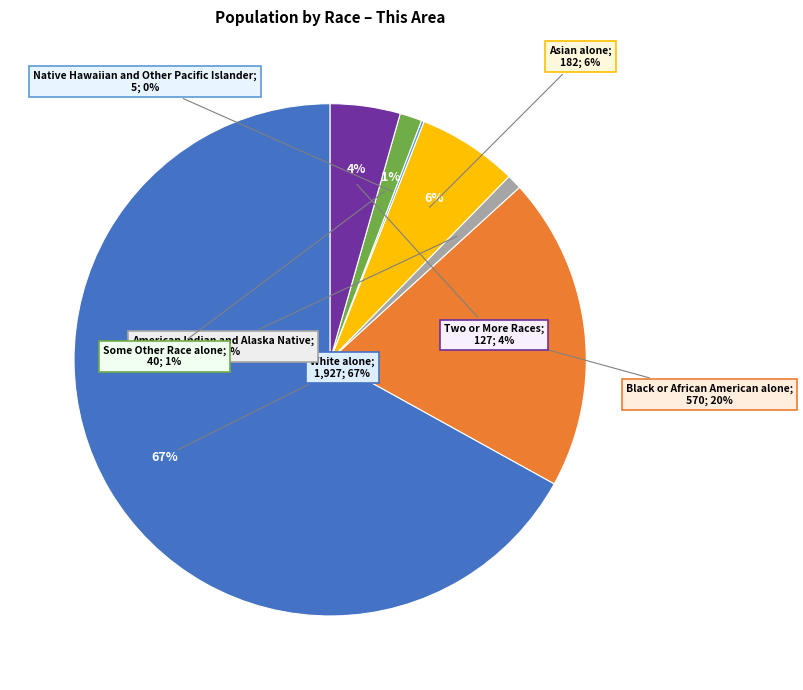

Do Some Other Race alone and Black or African American alone together represent more than half of the pie?

No